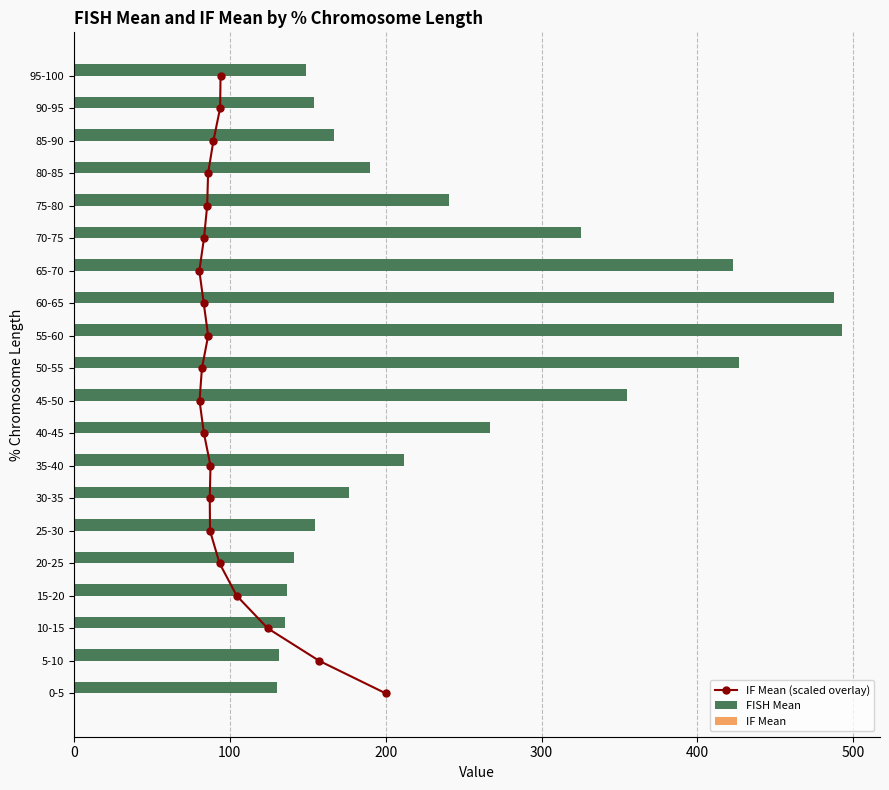

How many values in the IF Mean (scaled overlay) series are below 10?

10